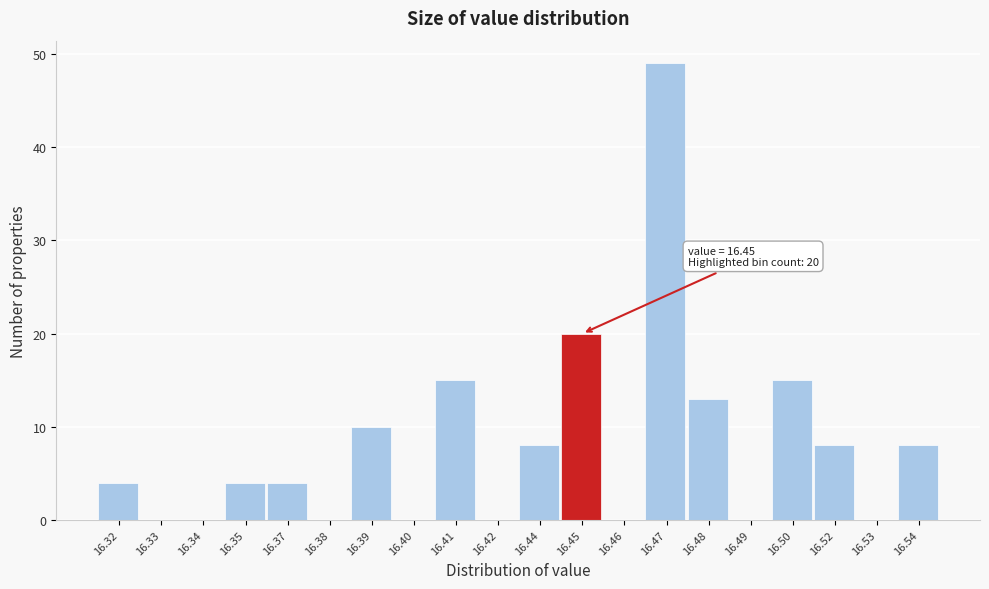

Reading right to left, what are all the values shown in this chart?

16.54=8	16.53=0	16.52=8	16.50=15	16.49=0	16.48=13	16.47=49	16.46=0	16.45=20	16.44=8	16.42=0	16.41=15	16.40=0	16.39=10	16.38=0	16.37=4	16.35=4	16.34=0	16.33=0	16.32=4